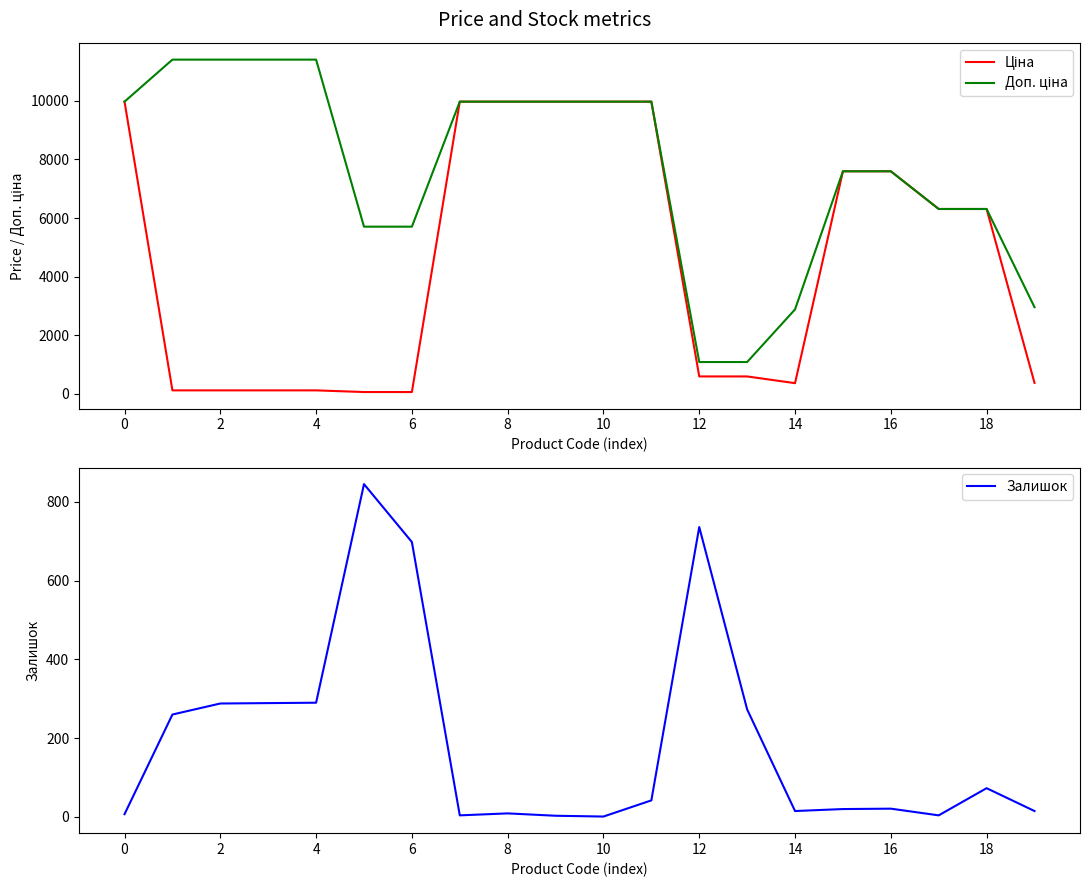

What is the label of the 13th point from the left?

12